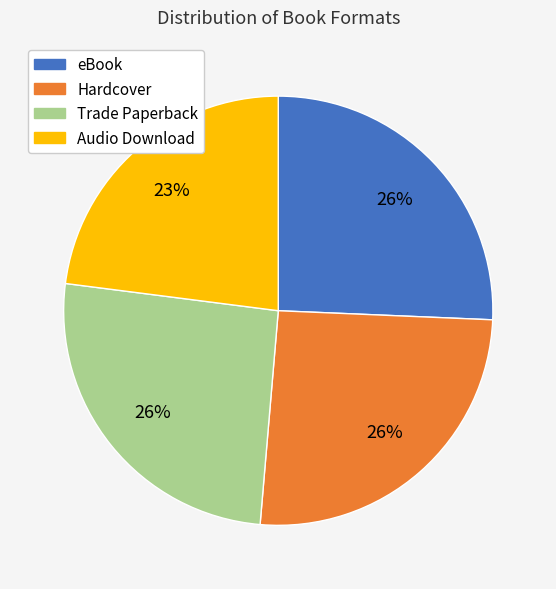

Is it true that eBook is 20% of the pie?

False